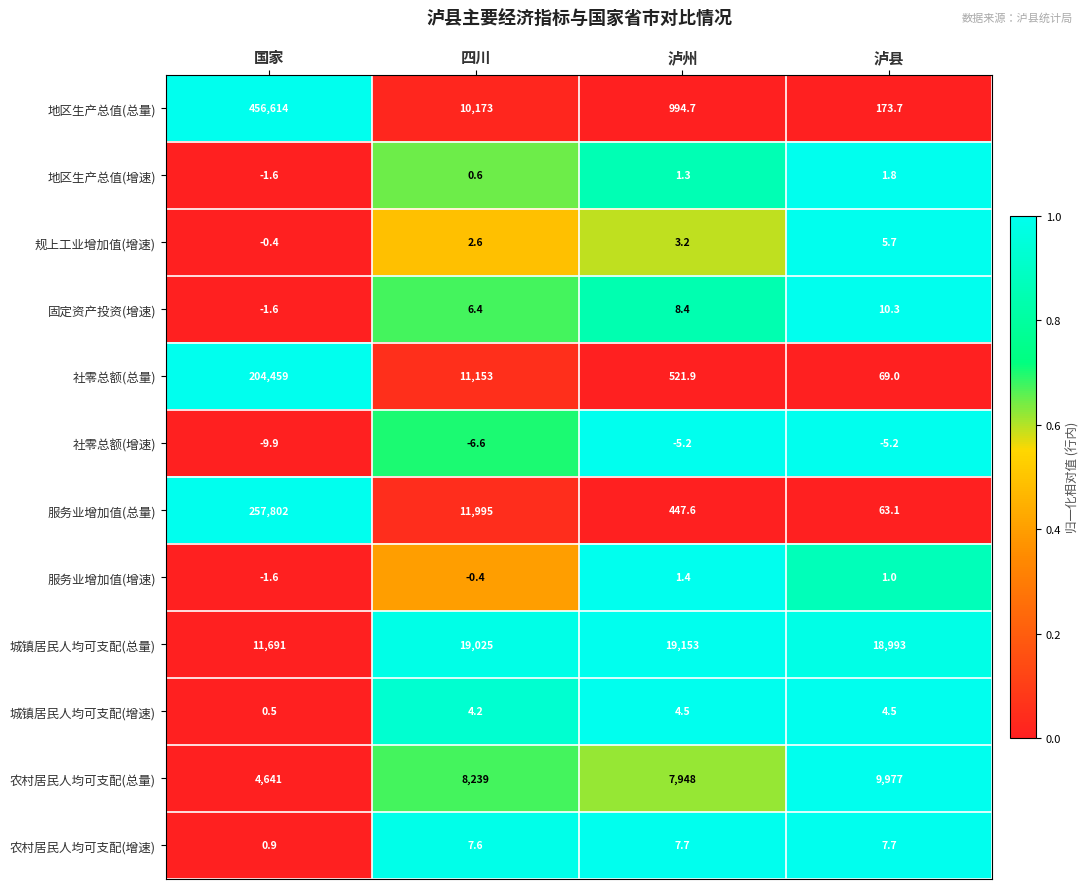

Rank the series by their maximum value, from highest to lowest.

地区生产总值(总量), 服务业增加值(总量), 社零总额(总量), 城镇居民人均可支配(总量), 农村居民人均可支配(总量), 固定资产投资(增速), 农村居民人均可支配(增速), 规上工业增加值(增速), 城镇居民人均可支配(增速), 地区生产总值(增速), 服务业增加值(增速), 社零总额(增速)